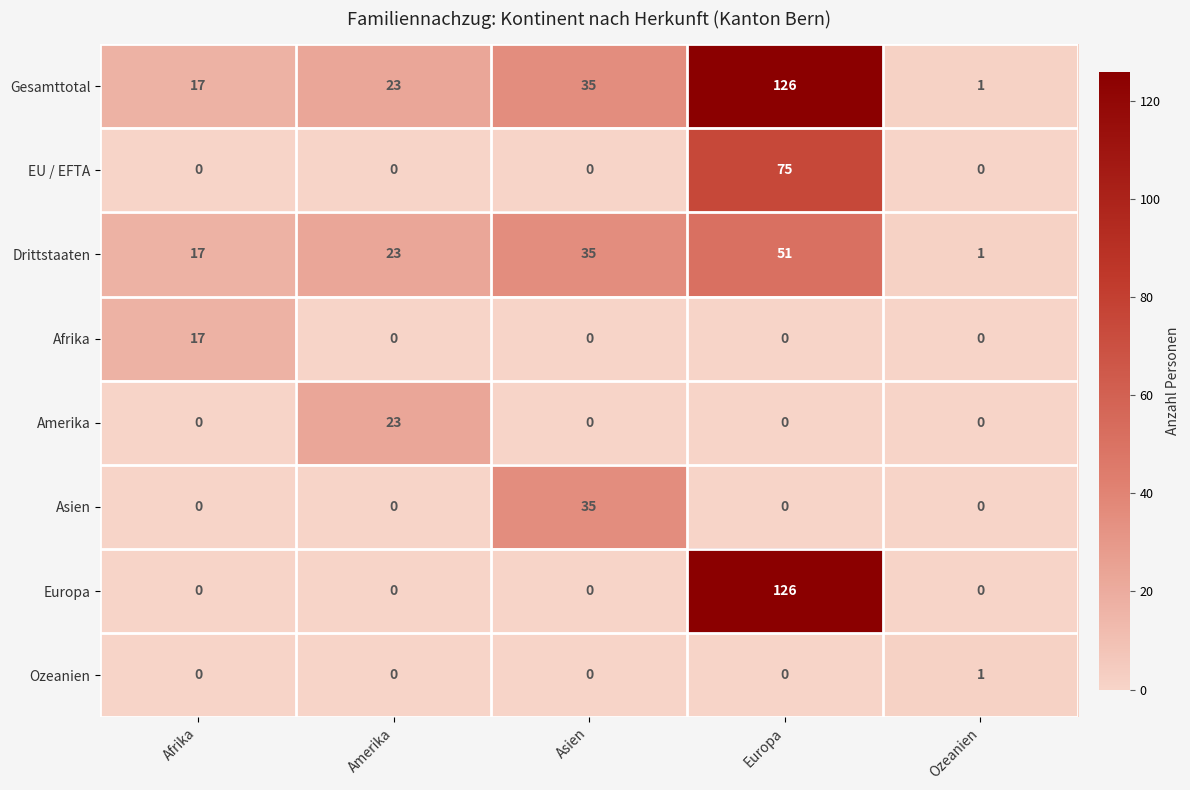

Between Amerika and Europa, which series saw the biggest shift?

Europa